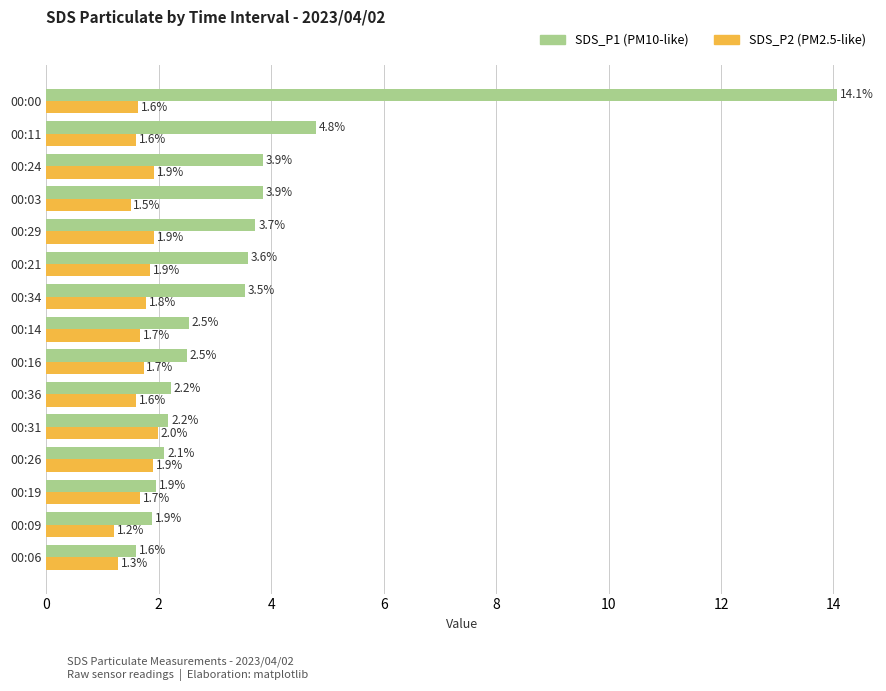

What is the total value across all series at 00:36?

3.8